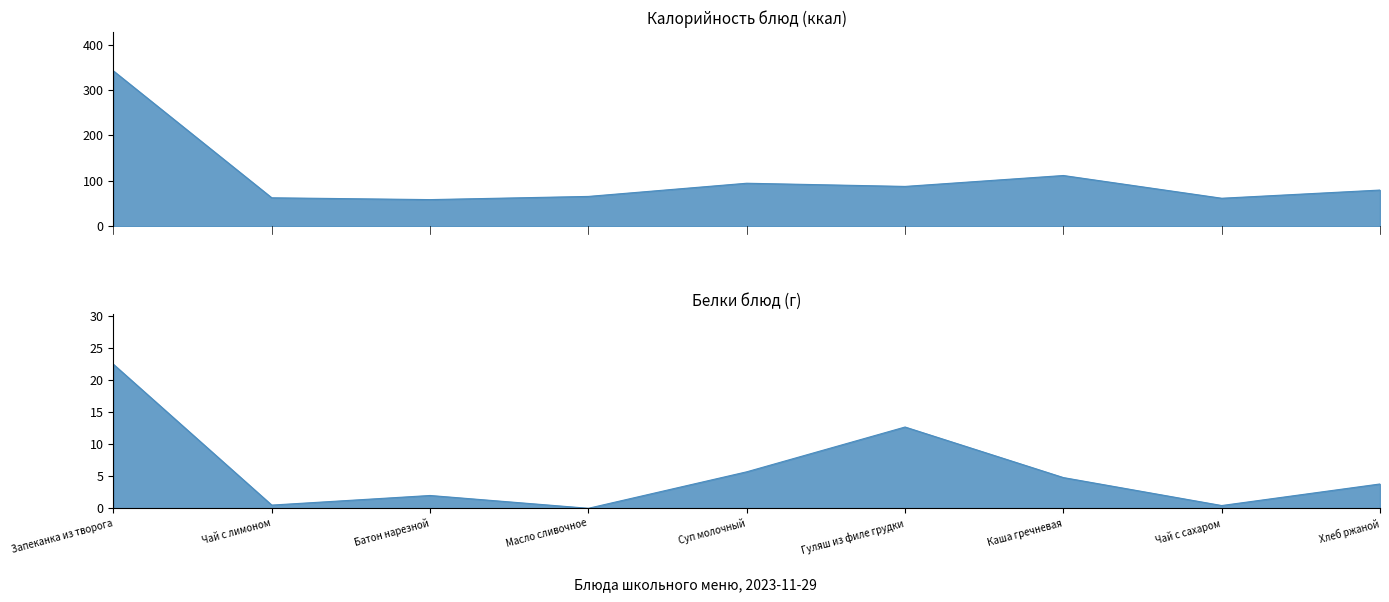

True or false: Белки and Калорийность intersect in this chart.

False